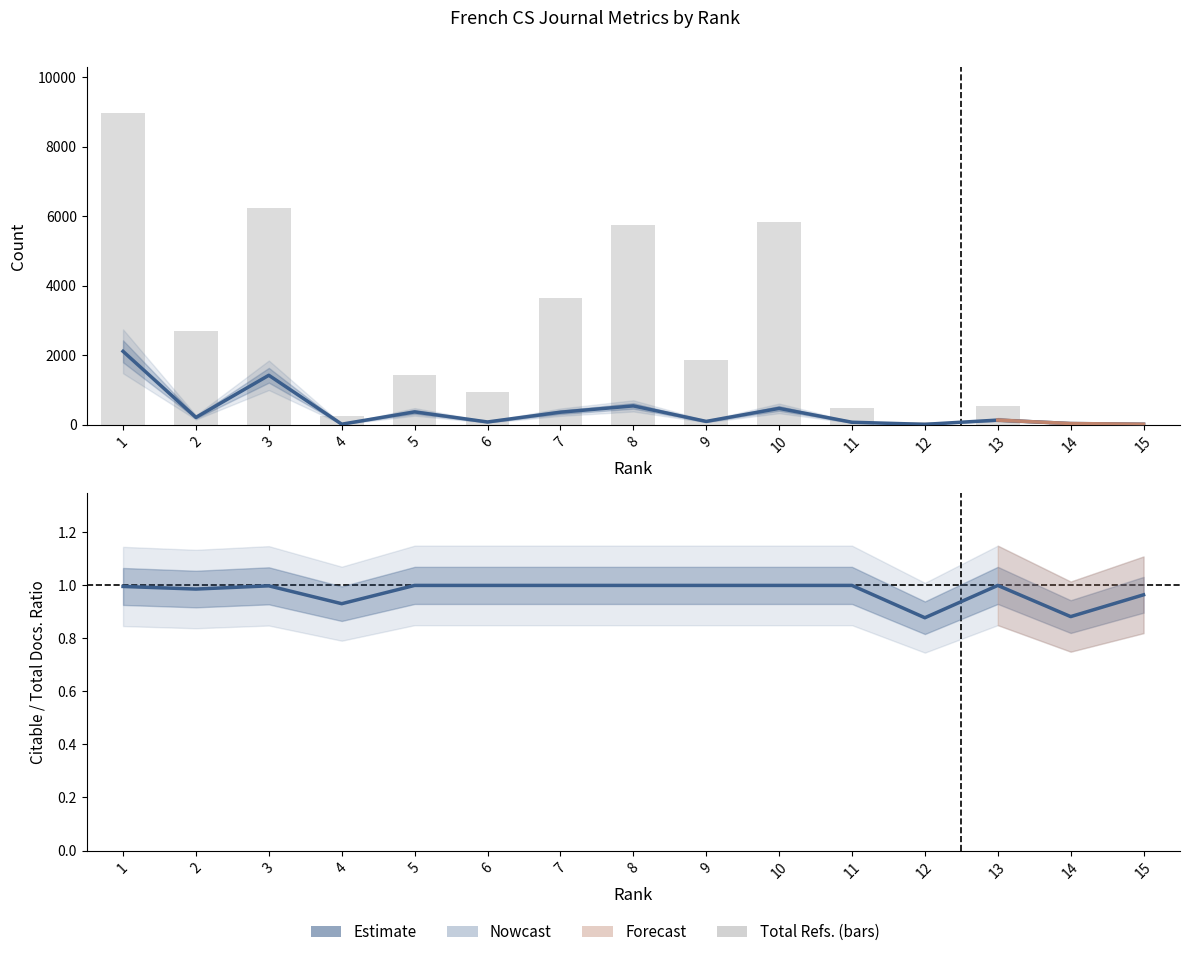

Which series has the widest spread of values?

Total Refs.